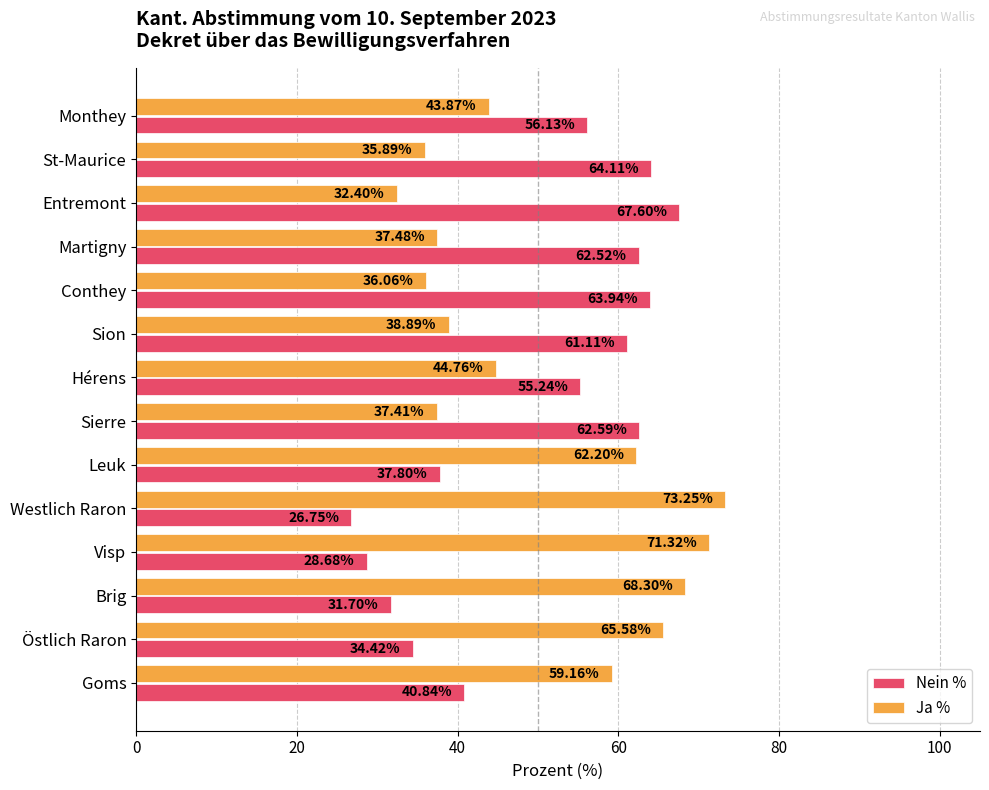

Where is Ja % nearest to the value 52?

Goms